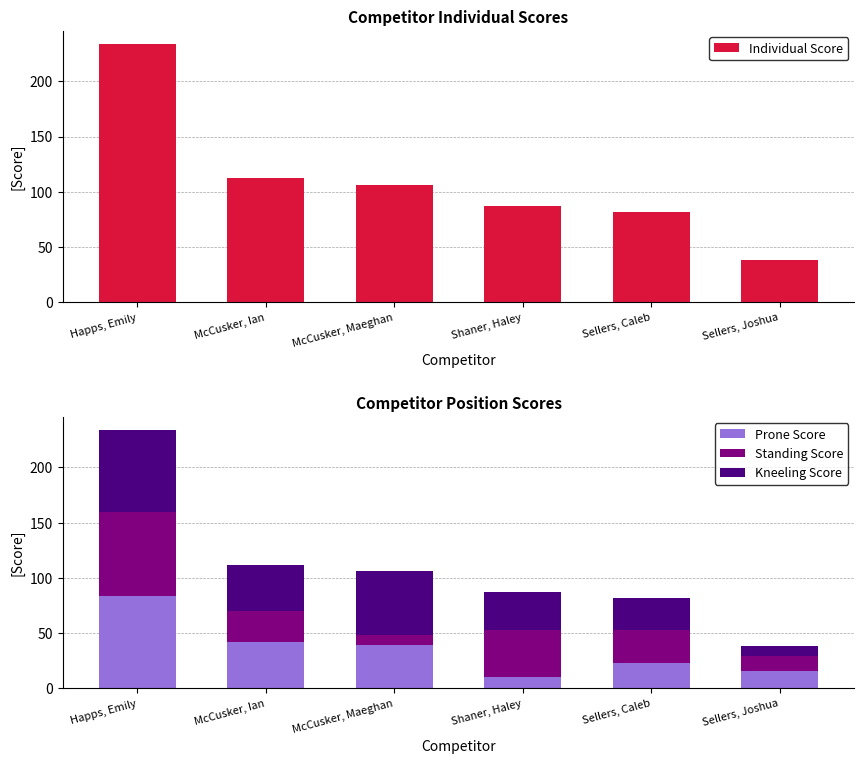

Rank the series at Sellers, Joshua from highest to lowest value.

Individual Score, Prone Score, Standing Score, Kneeling Score